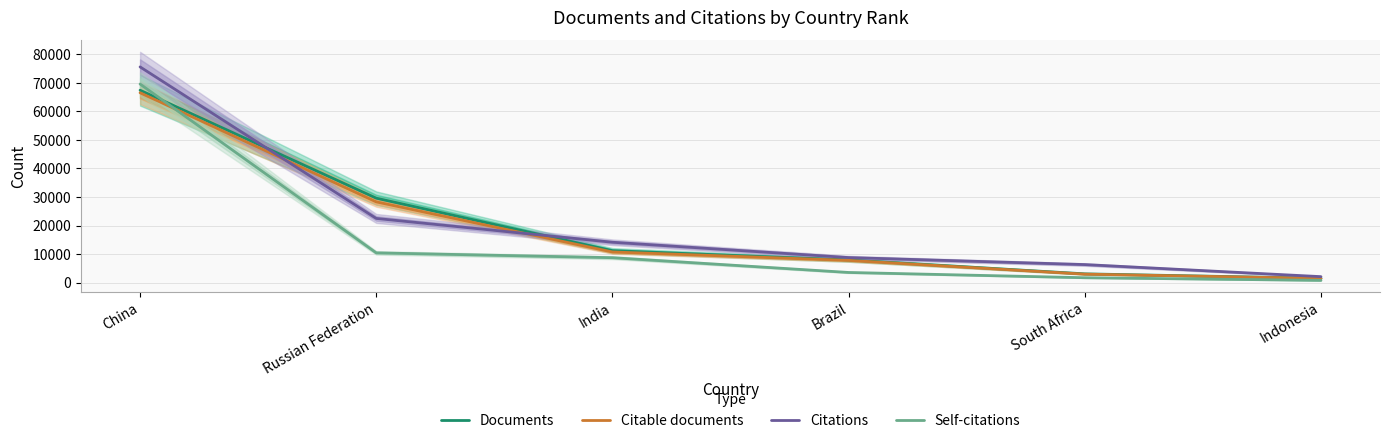

Is this an area chart (filled region under the line)?

No